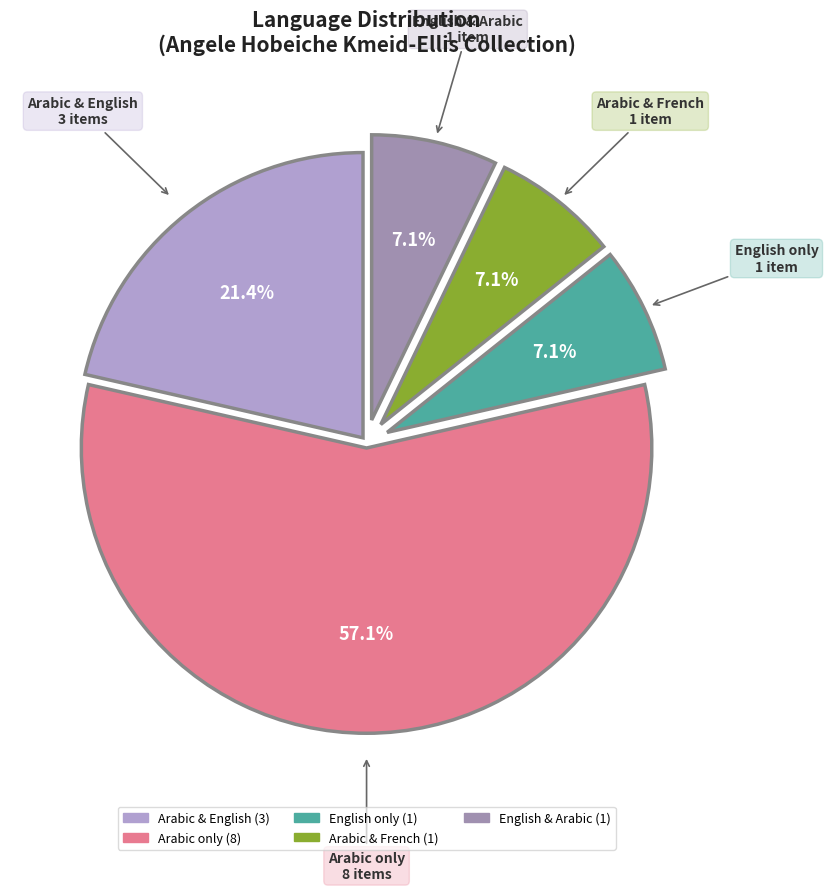

How many slices are in this pie chart?

5